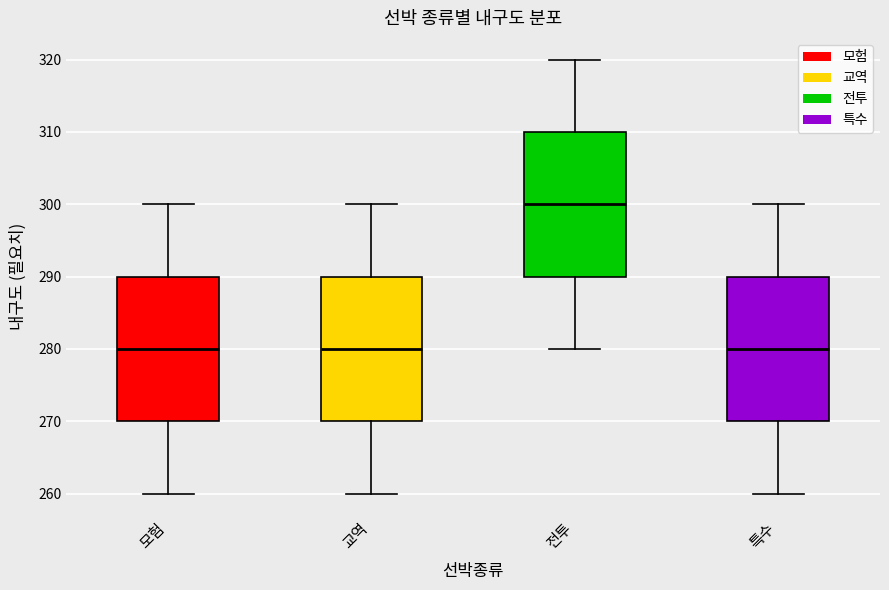

Reading left to right, read every box against the y-axis: the position of its median line, the range the box covers, and the ends of its whiskers. The values are not printed on the chart, so give them approximately, as read against the axis.

모험: median 280, box 270 to 290, whiskers 260 to 300
교역: median 280, box 270 to 290, whiskers 260 to 300
전투: median 300, box 290 to 310, whiskers 280 to 320
특수: median 280, box 270 to 290, whiskers 260 to 300